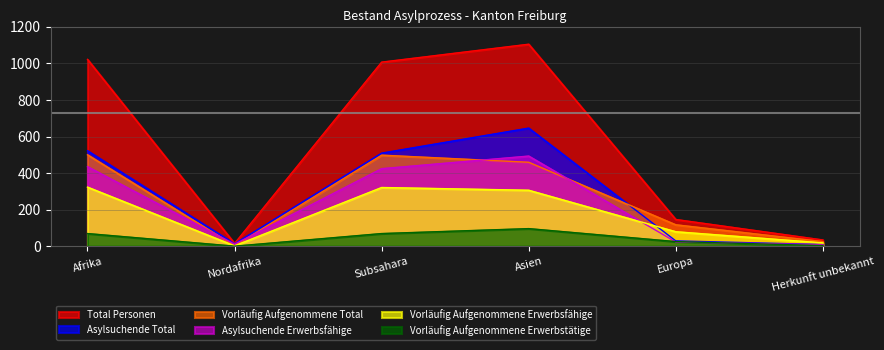

Which series has the largest range (max minus min)?

Total Personen